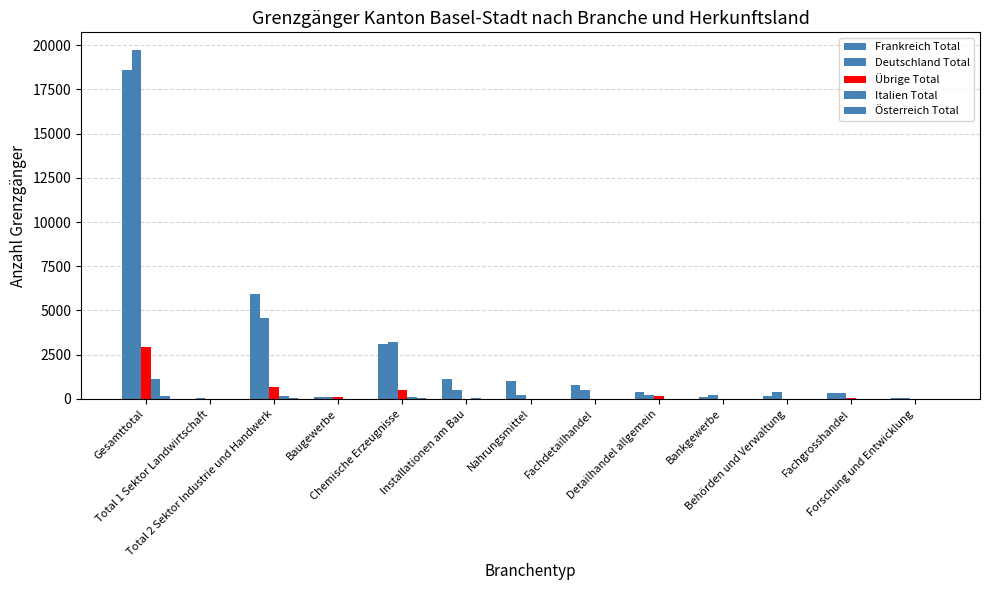

Which series has the largest total across all categories?

Frankreich Total